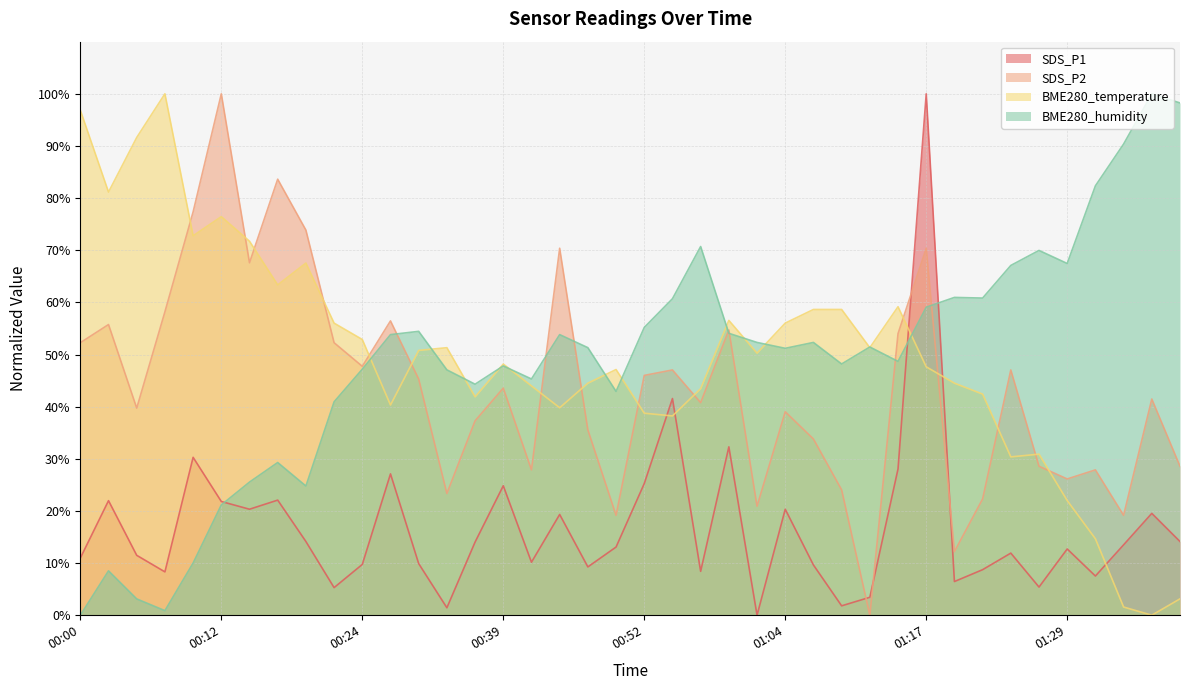

What is the sum of all BME280_humidity values?

1953.3